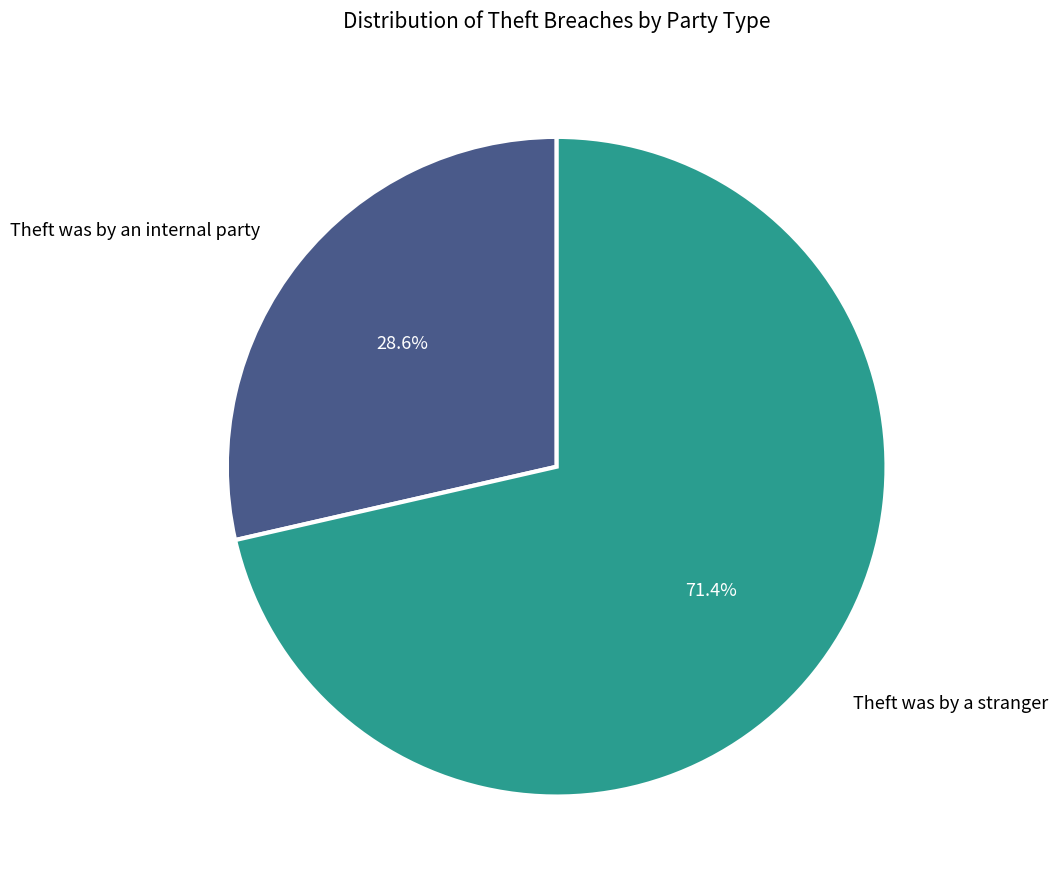

Which category accounts for the majority?

Theft was by a stranger